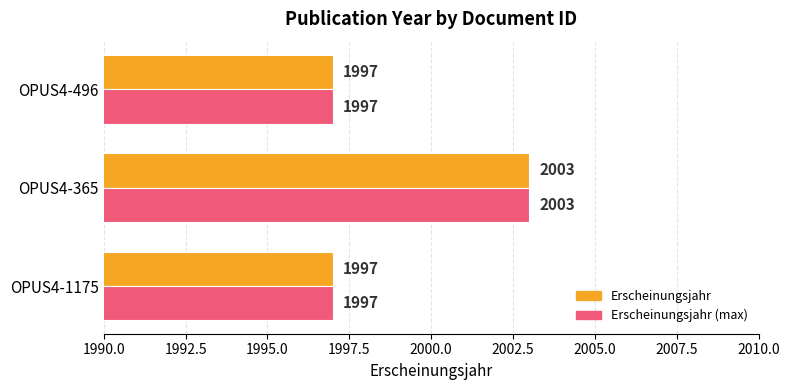

What is the difference between the Erscheinungsjahr (max) values at OPUS4-496 and OPUS4-365?

6